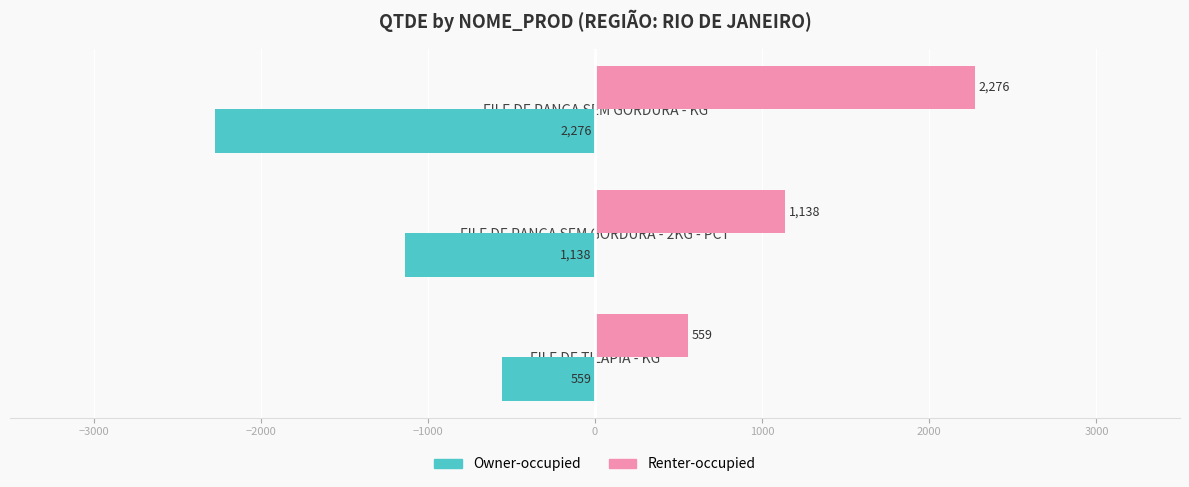

List the labels in order of Owner-occupied value, smallest first.

FILE DE PANGA SEM GORDURA - KG, FILE DE PANGA SEM GORDURA - 2KG - PCT, FILE DE TILAPIA - KG